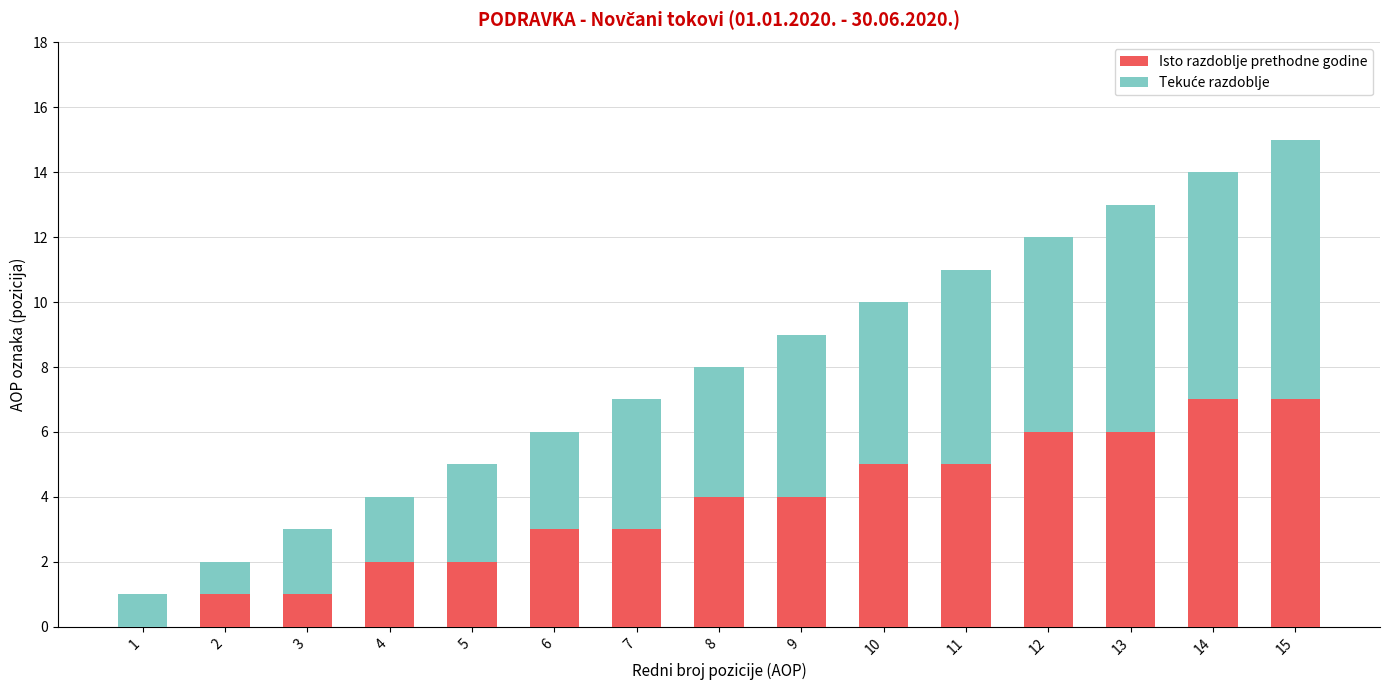

What is the maximum value for Isto razdoblje prethodne godine?

7